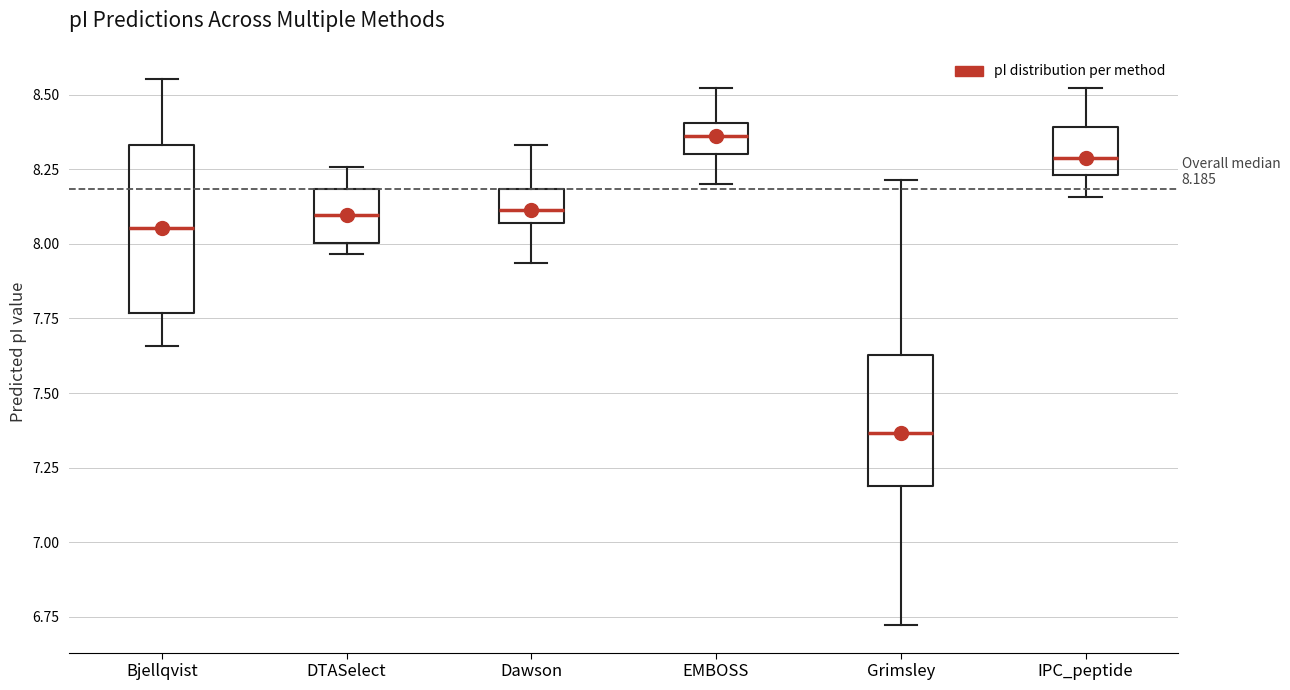

Which box has the highest median line?

EMBOSS